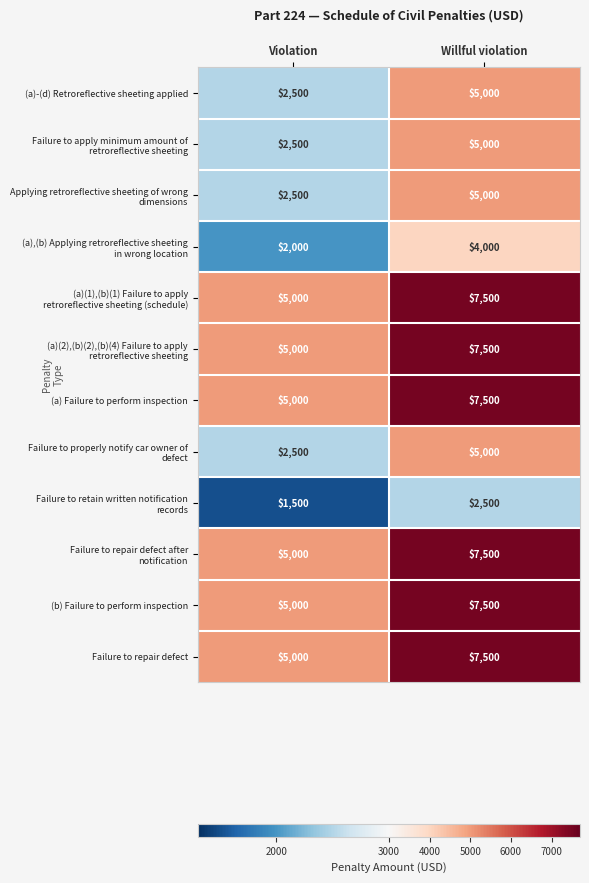

The (a)-(d) Retroreflective sheeting applied series shows 2500 at Violation. True or false?

True